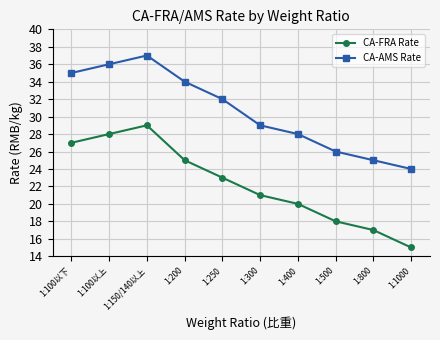

Reading left to right, list all the values displayed in this chart.

CA-FRA Rate: 27	28	29	25	23	21	20	18	17	15
CA-AMS Rate: 35	36	37	34	32	29	28	26	25	24